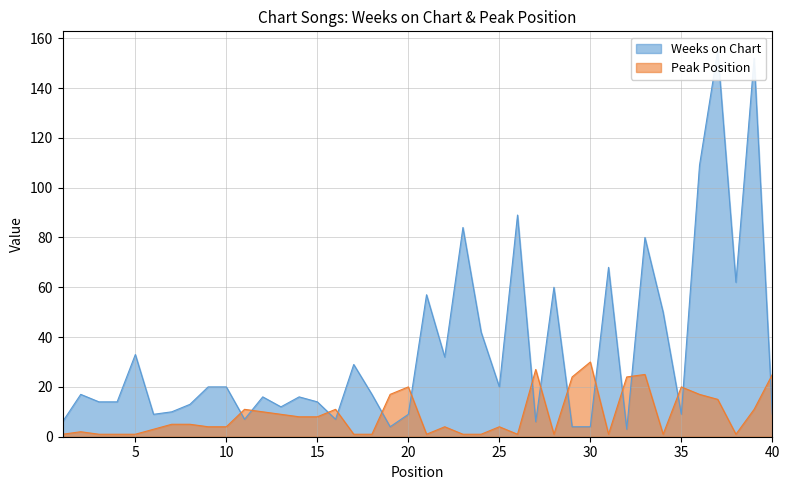

List the series in order of their overall mean, lowest first.

Peak Position, Weeks on Chart